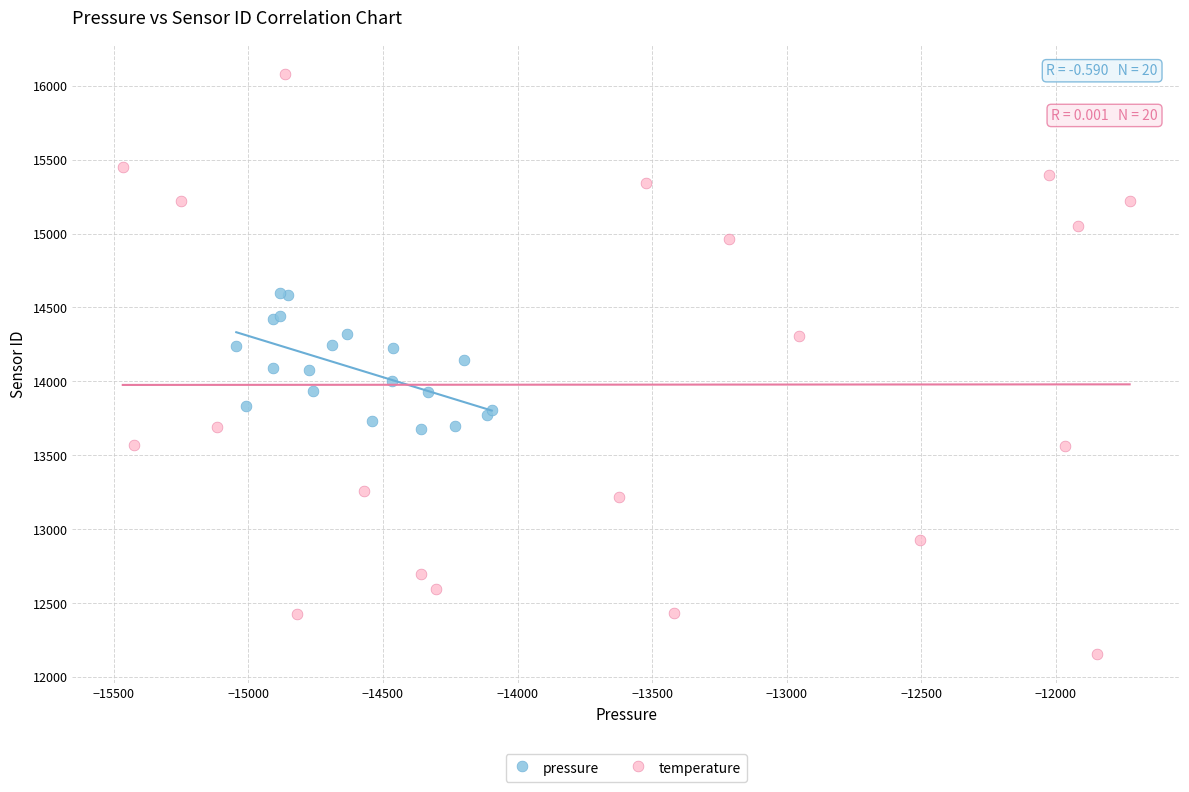

Which series contains the lowest Y value?

temperature